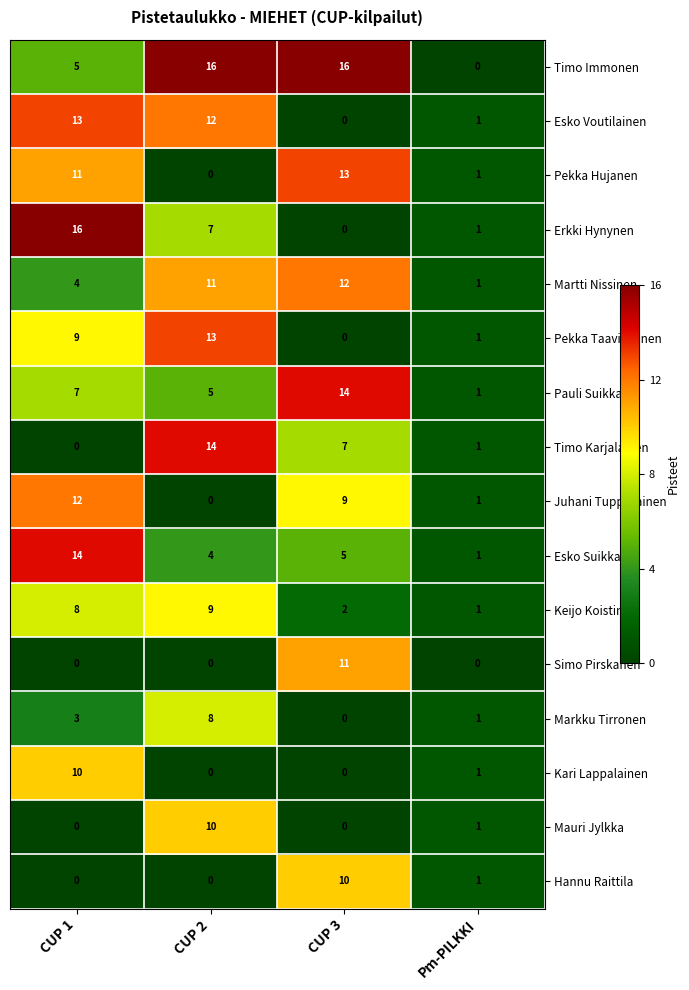

What is the maximum value shown in the chart?

16